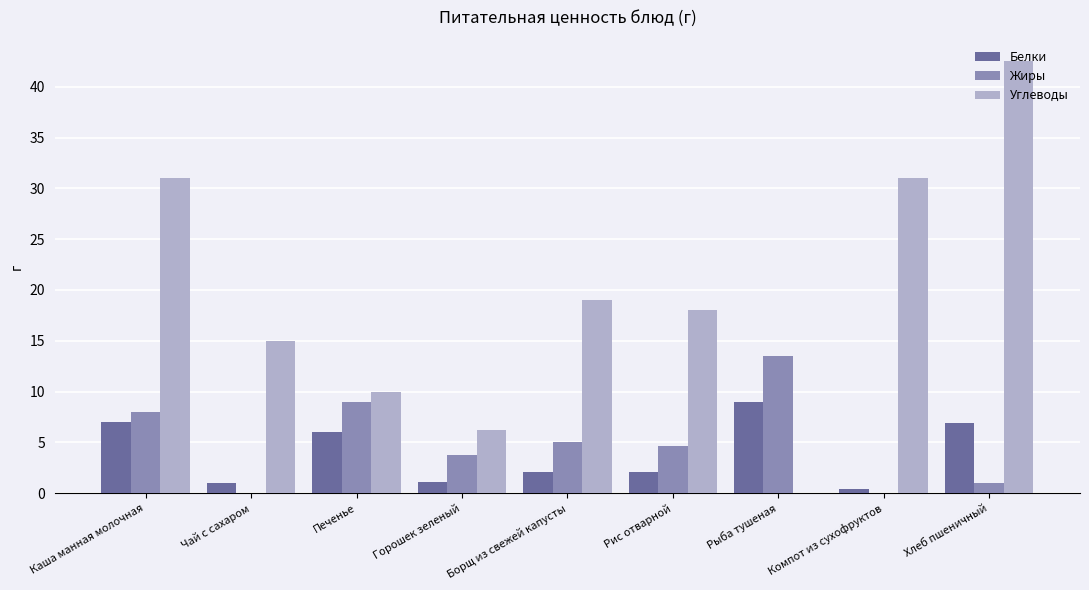

How many distinct data groups are displayed?

3